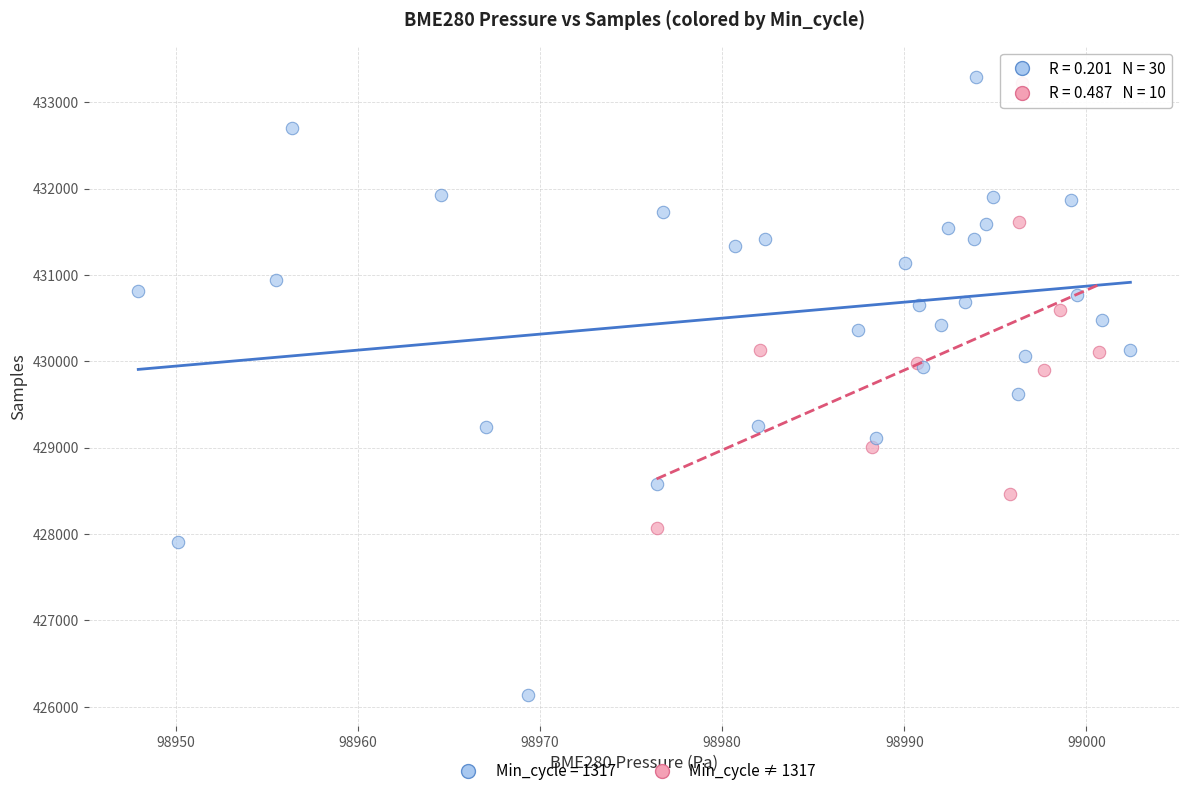

Which series has the largest Y range (max minus min)?

Min_cycle = 1317